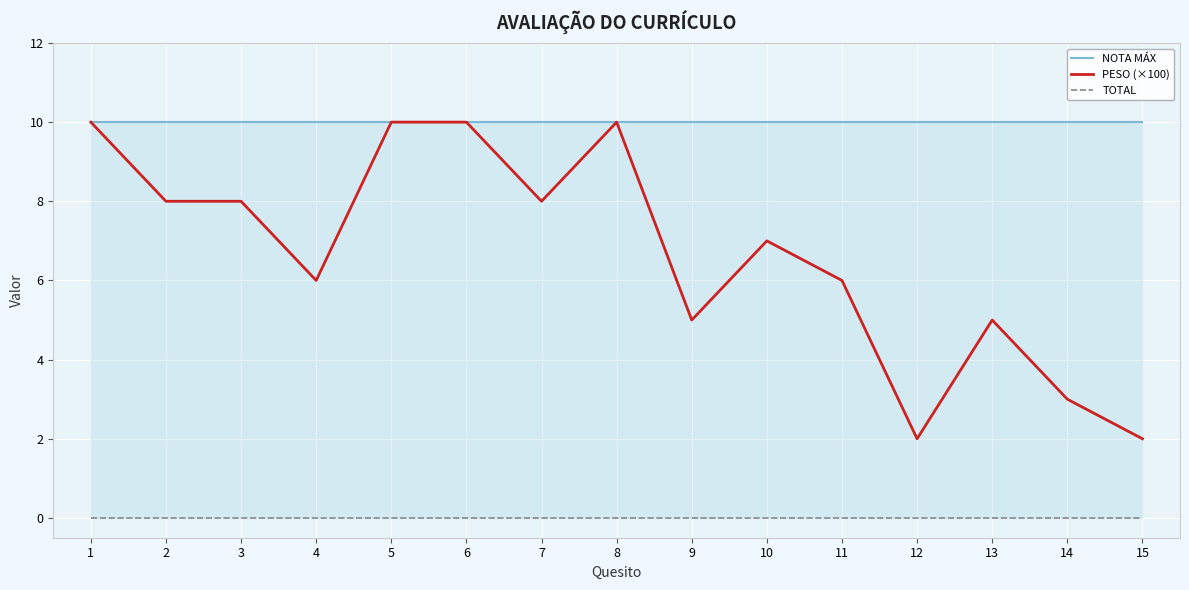

True or false: PESO (×100) and NOTA MÁX cross at least once.

False